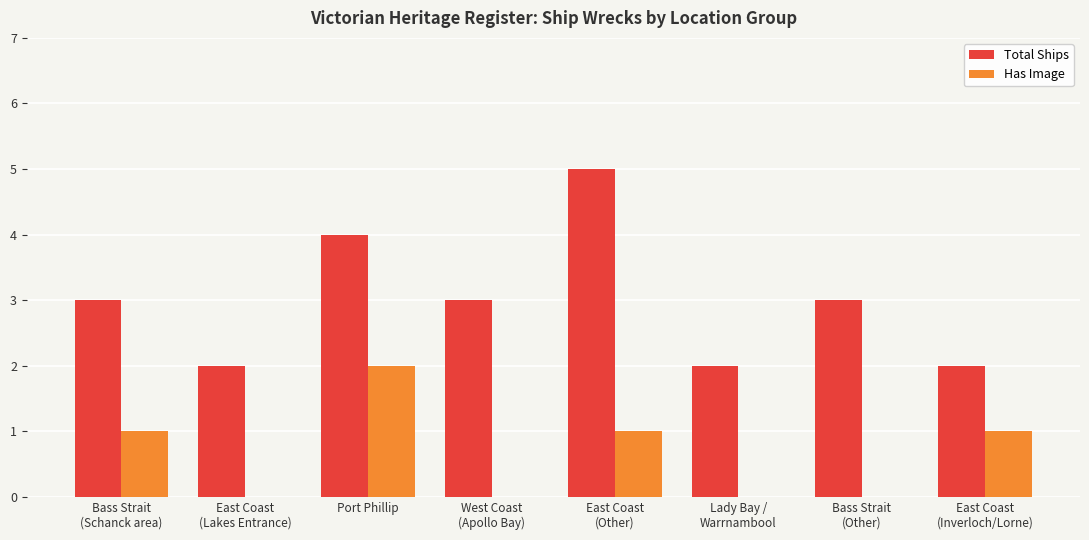

Reading right to left, what are all the values shown in this chart?

Total Ships: 2	3	2	5	3	4	2	3
Has Image: 1	0	0	1	0	2	0	1